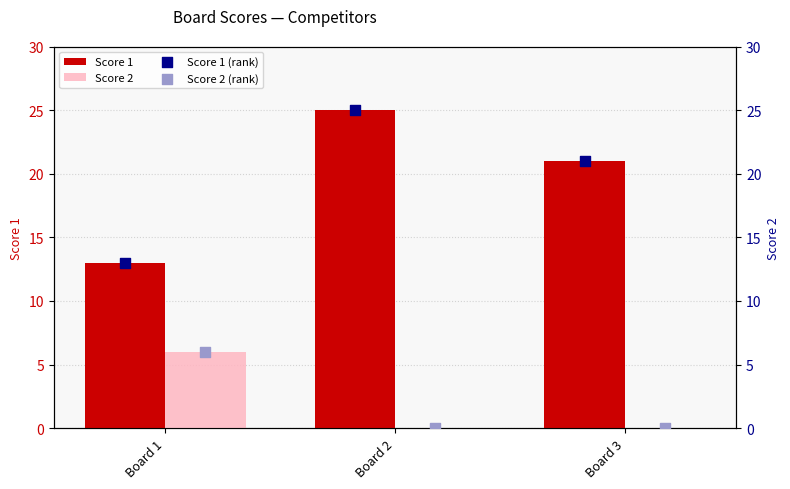

Which series contains the lowest Y value?

Score 2